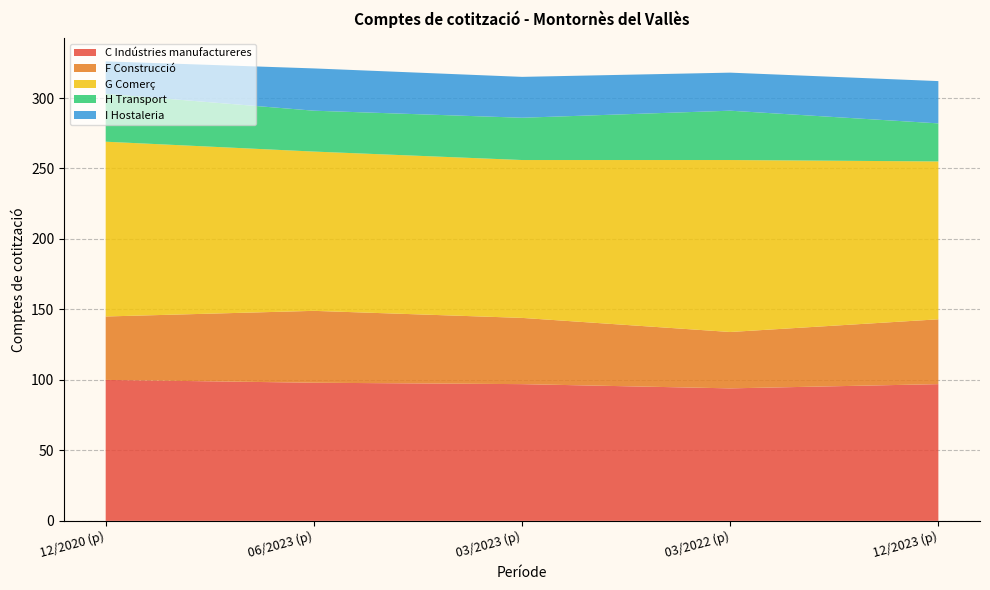

What is the total value across all series at 12/2020 (p)?

326